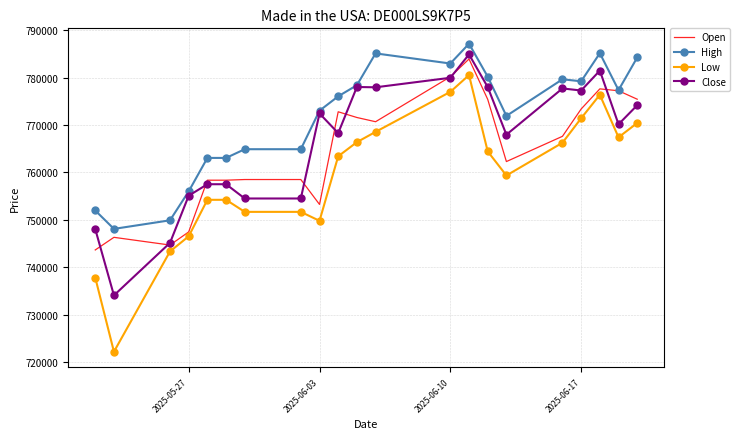

Which series has the largest total across all categories?

High